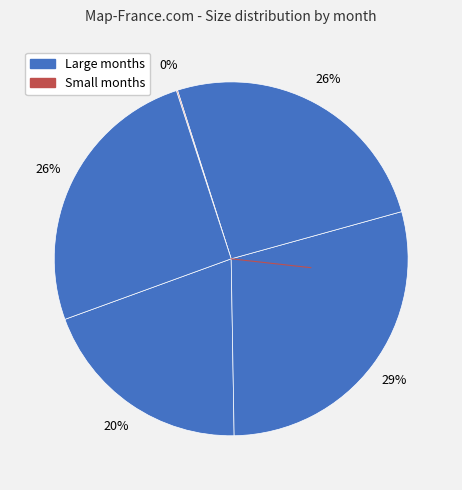

Is there a majority slice in this chart?

No